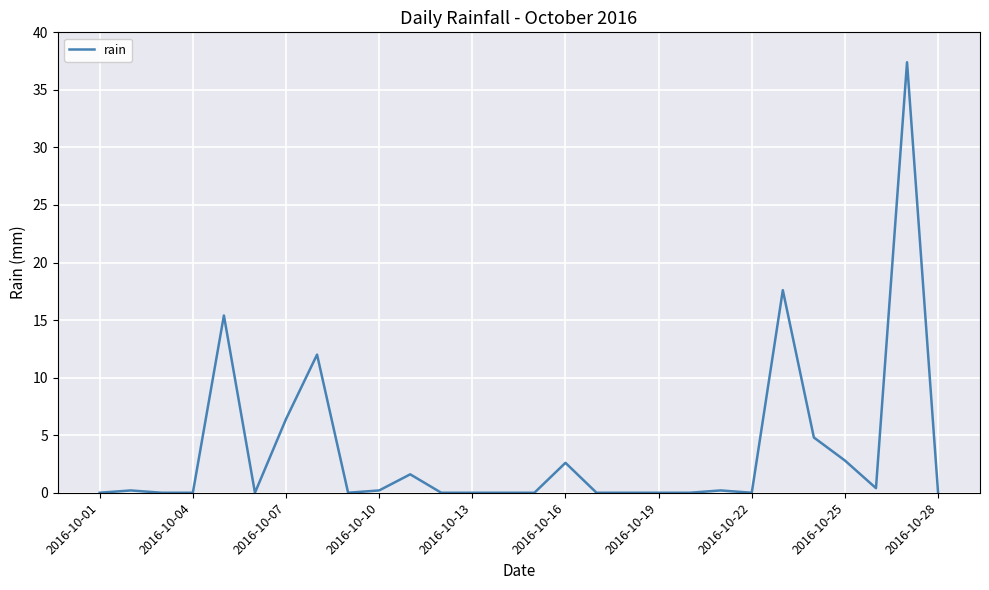

Is this an area chart (filled region under the line)?

No